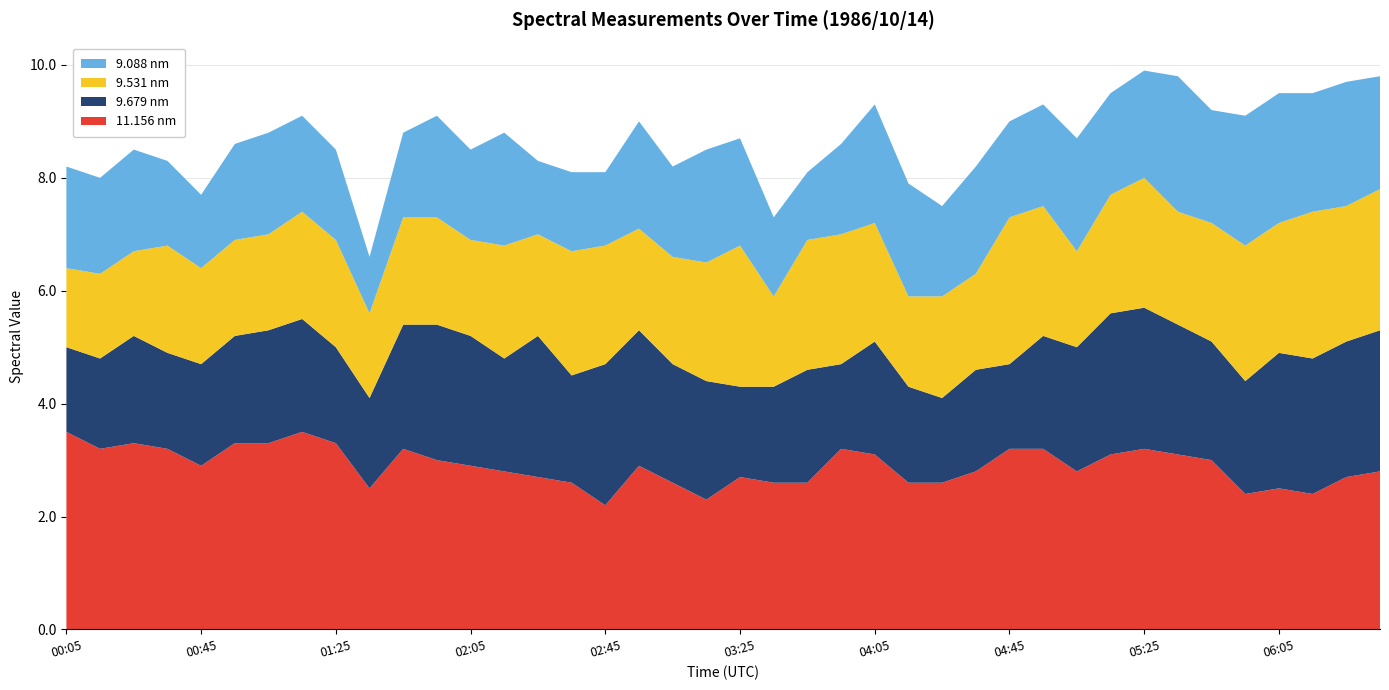

What is the total value across all series at 02:45?

8.1